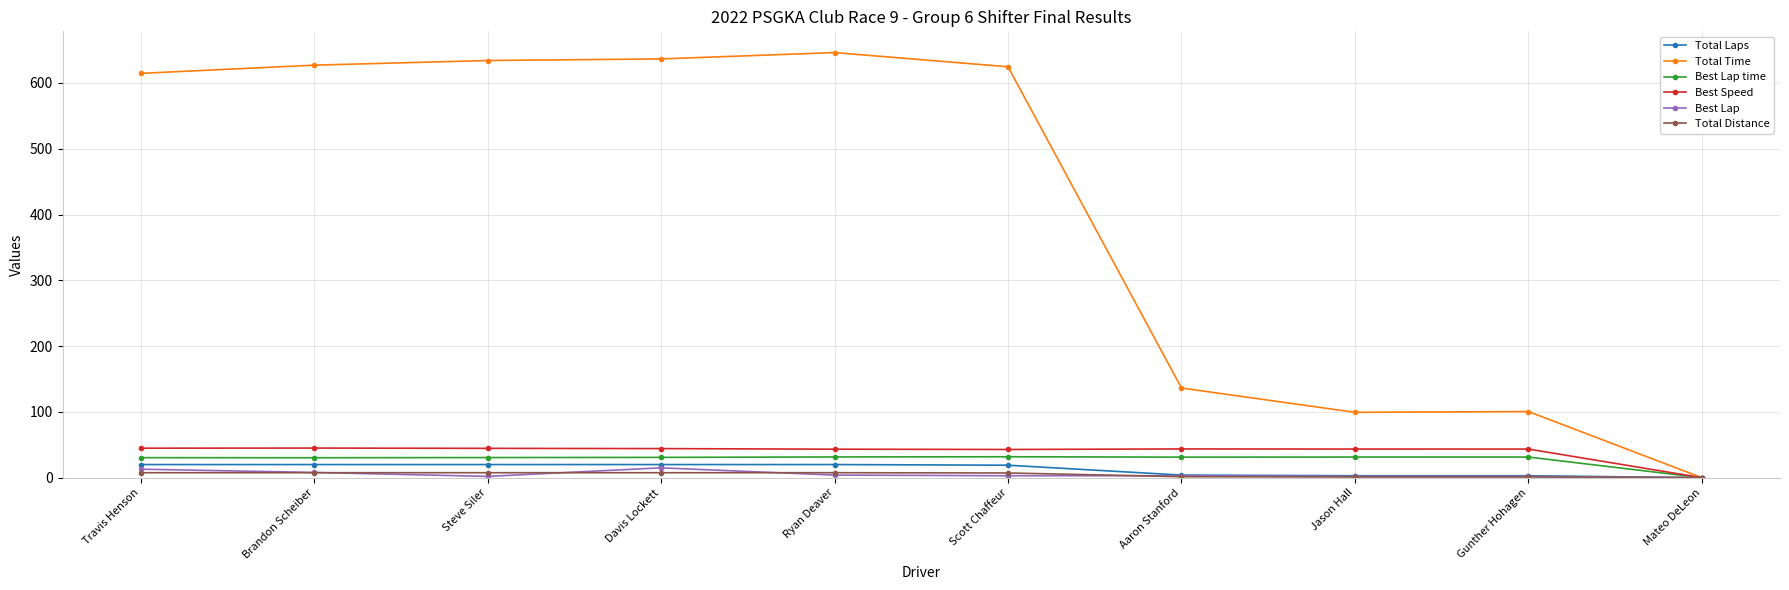

Which series has the widest spread of values?

Total Time